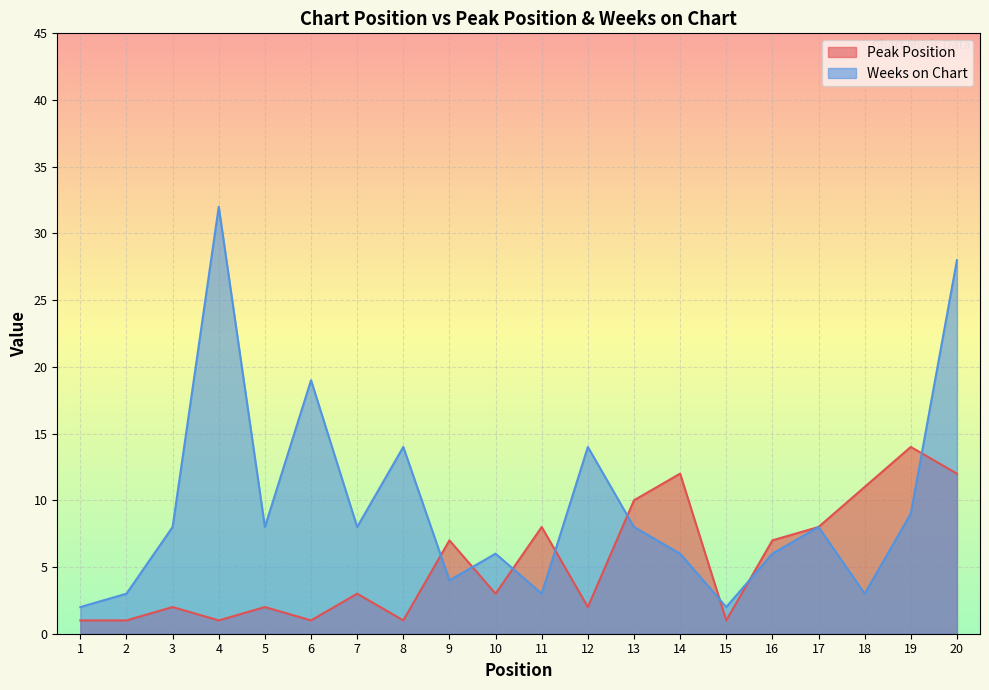

Reading left to right, extract all data points from this chart.

Peak Position: 1	1	2	1	2	1	3	1	7	3	8	2	10	12	1	7	8	11	14	12
Weeks on Chart: 2	3	8	32	8	19	8	14	4	6	3	14	8	6	2	6	8	3	9	28